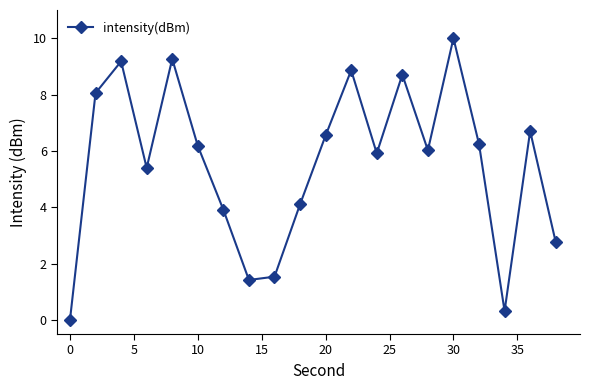

How many lines are shown in the chart?

1